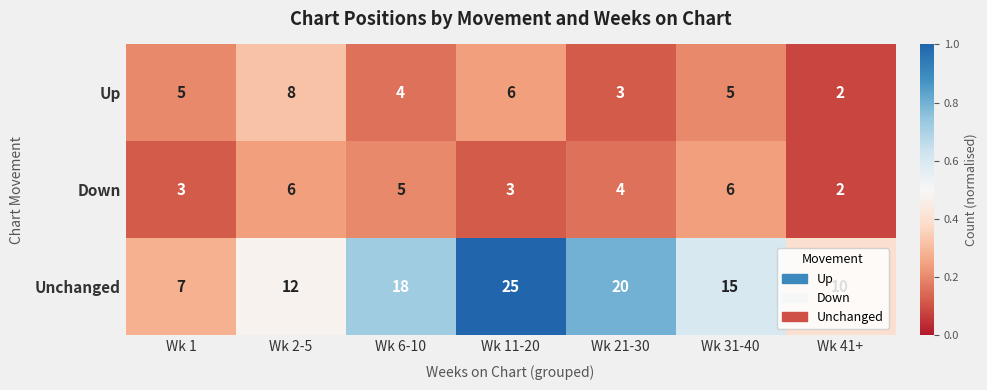

At which category is the sum across all series the highest?

Wk 11-20